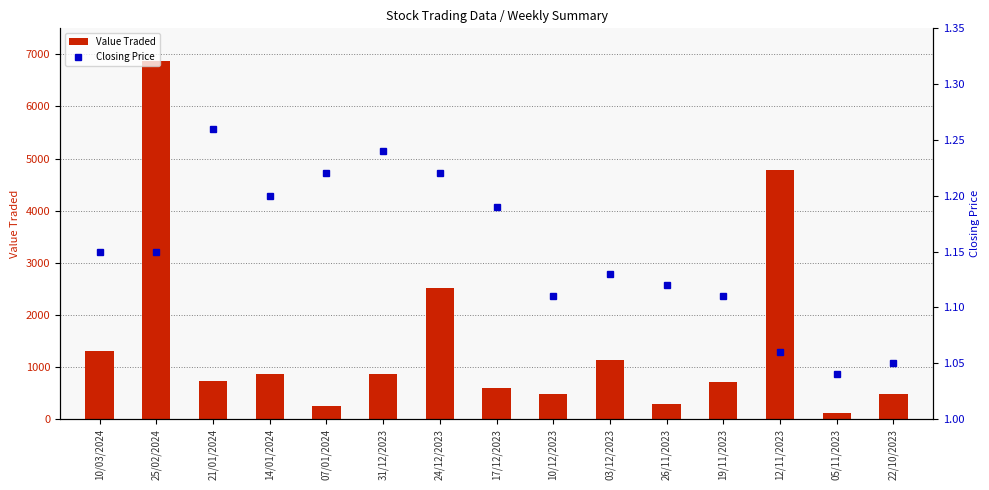

Count the number of data series in this chart.

2